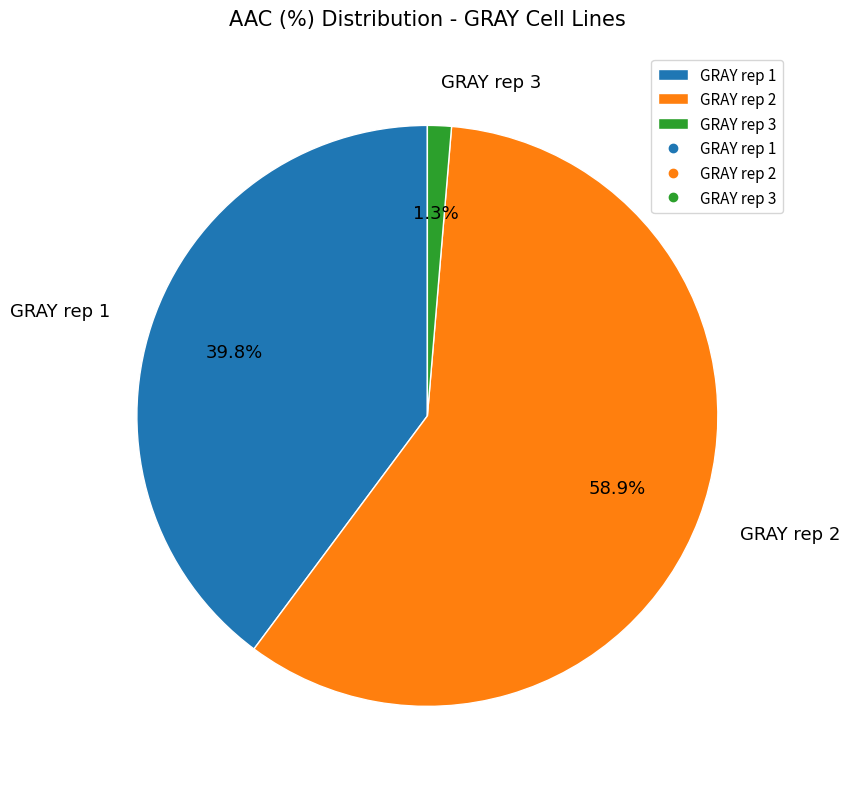

How many segments does this pie chart have?

3